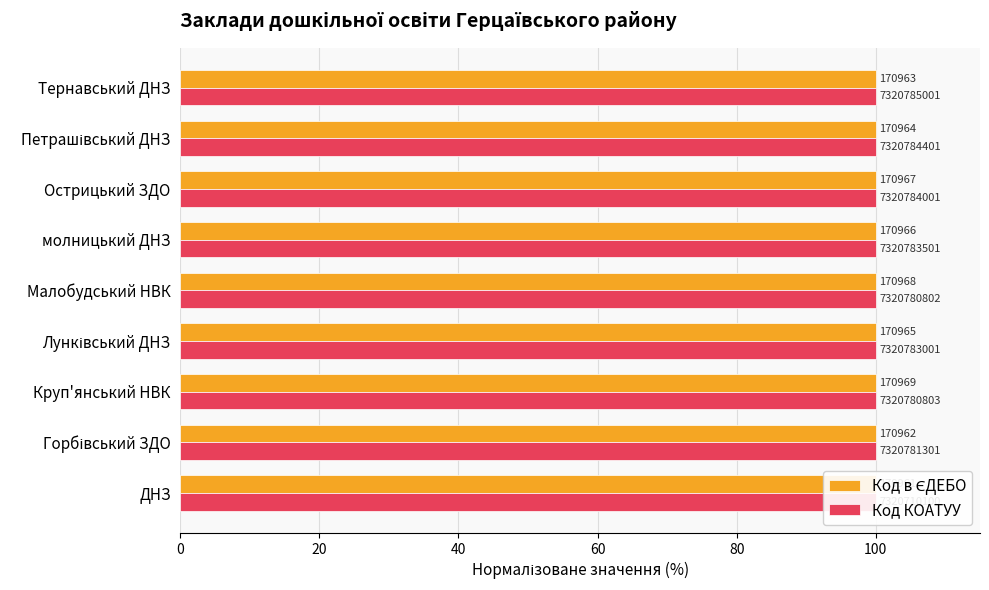

Reading right to left, transcribe all the data shown in this chart.

Код в ЄДЕБО: 100.0	100.0	100.0	100.0	100.0	100.0	100.0	100.0	100.0
Код КОАТУУ: 100.0	100.0	100.0	100.0	100.0	100.0	100.0	100.0	100.0